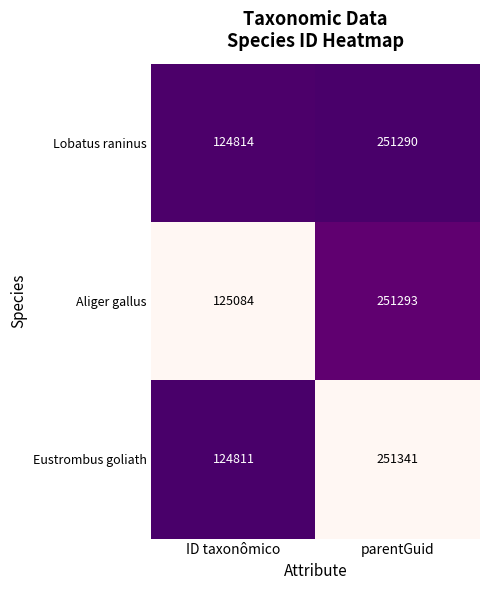

Which series has the widest spread of values?

Eustrombus goliath